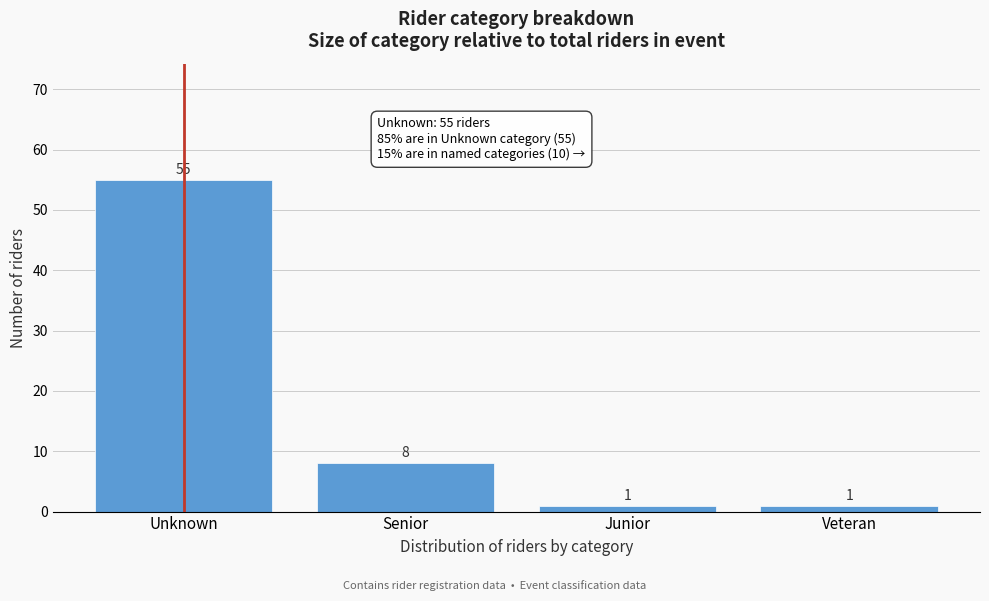

Reading left to right, what are all the values shown in this chart?

Unknown=55	Senior=8	Junior=1	Veteran=1